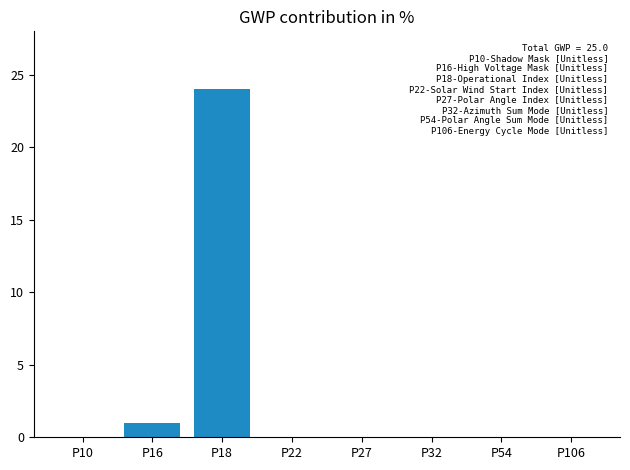

What is the change in value from P16 to P54?

-1